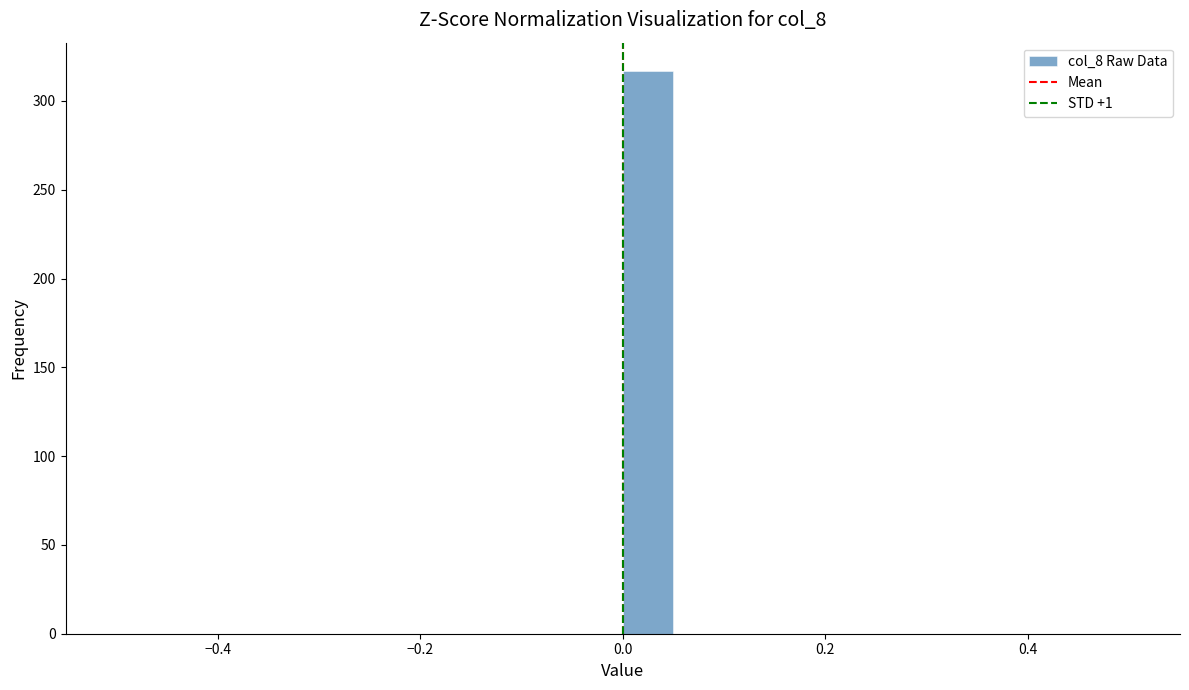

Around what value on the x-axis is the tallest bar? Give the approximate position of its centre, as read against the axis.

0.02